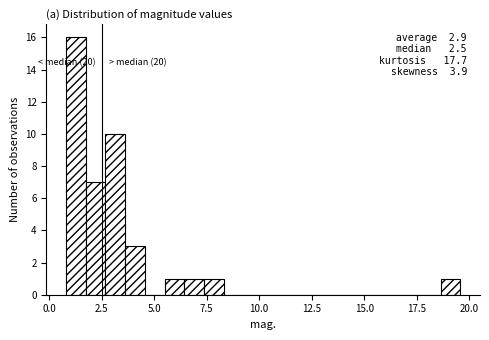

Around what value on the x-axis is the tallest bar? Give the approximate position of its centre, as read against the axis.

1.5